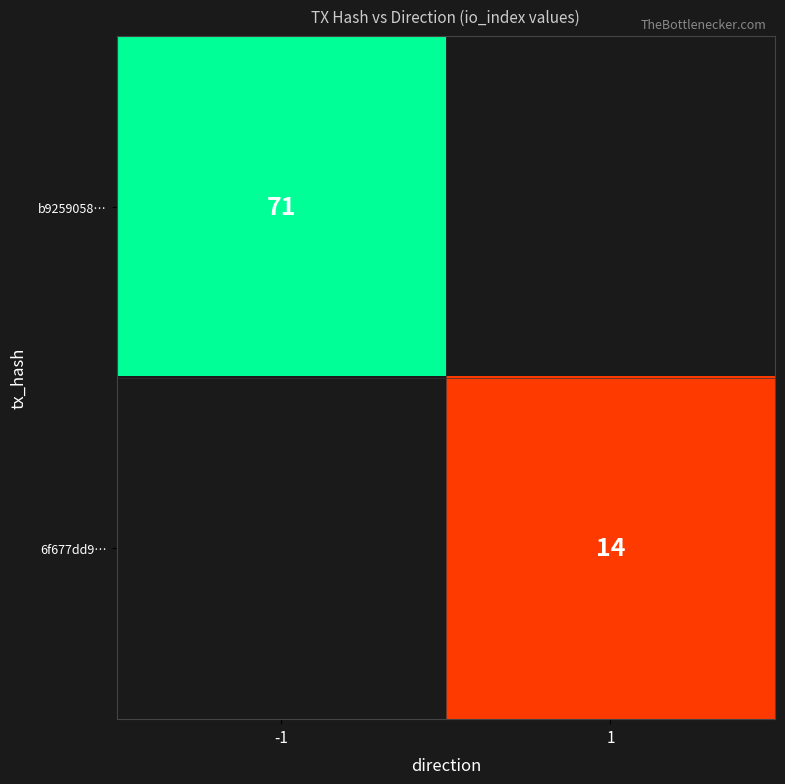

The b9259058… series shows 45 at -1. True or false?

False